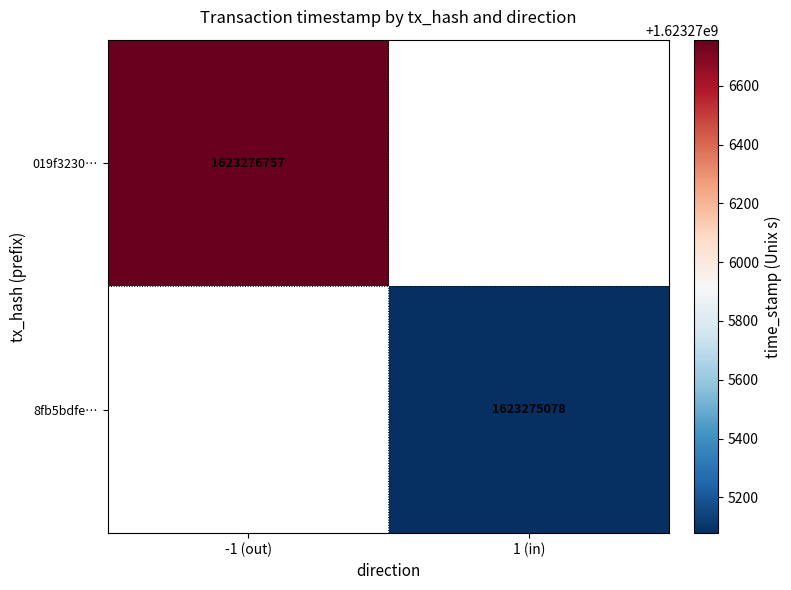

How many distinct data groups are displayed?

2